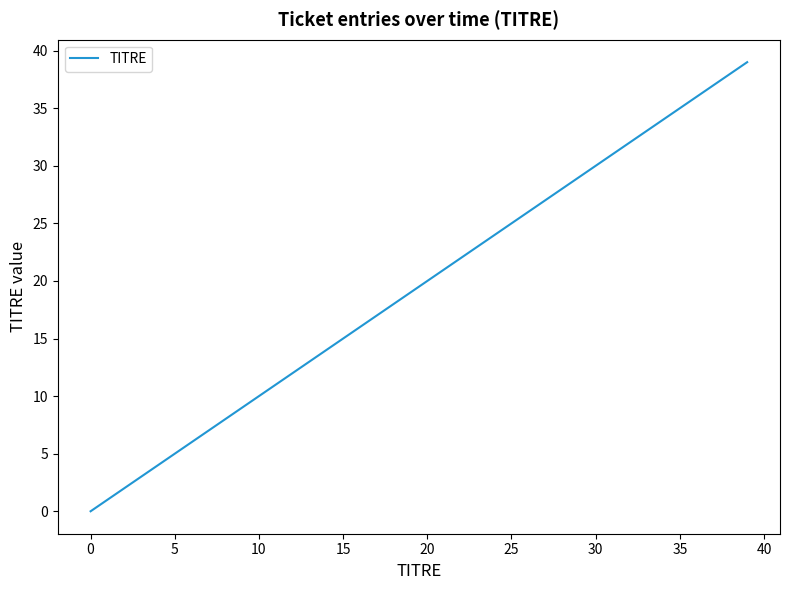

What is the change in value from 20 to 35?

+15